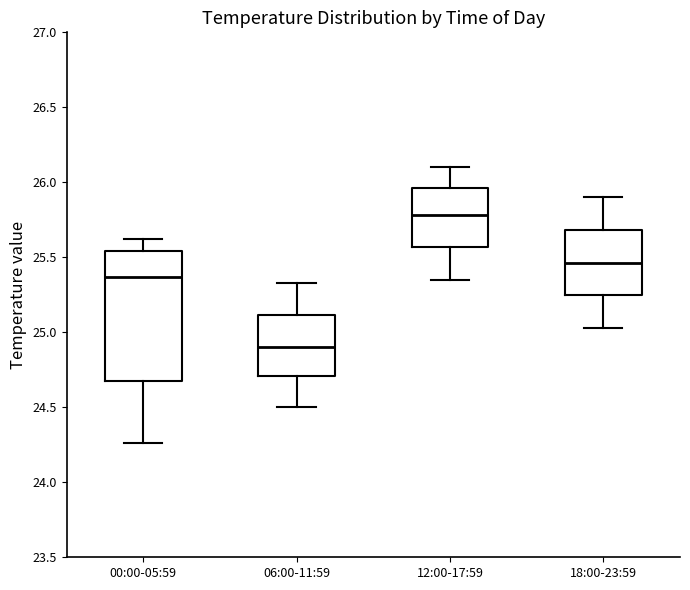

Reading left to right, transcribe this box plot: for each box, give where its median line is, the range the box spans, and where its two whiskers end, as read against the y-axis. The values are not printed on the chart, so give them approximately, as read against the axis.

00:00-05:59: median 25.35, box 24.65 to 25.55, whiskers 24.25 to 25.60
06:00-11:59: median 24.90, box 24.70 to 25.10, whiskers 24.50 to 25.35
12:00-17:59: median 25.80, box 25.55 to 25.95, whiskers 25.35 to 26.10
18:00-23:59: median 25.45, box 25.25 to 25.70, whiskers 25.05 to 25.90